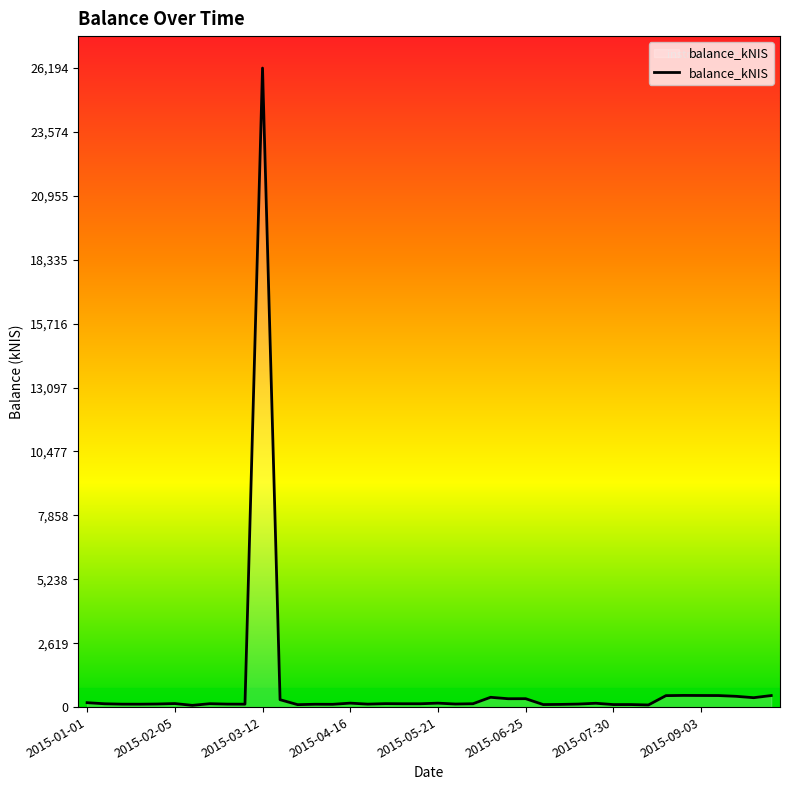

What is the difference between the maximum and minimum values?

26122.8